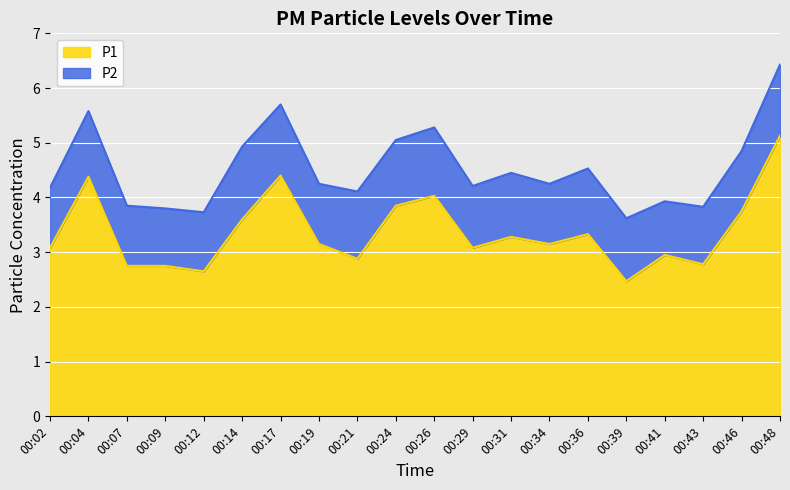

Does the chart display data point markers on the line(s)?

No